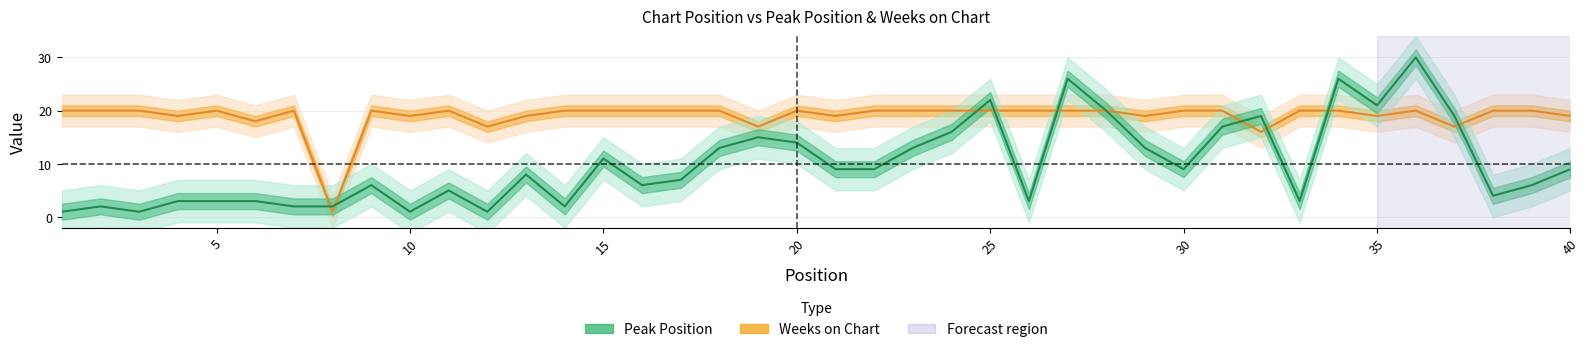

The value of Peak Position at 22 is 21. True or false?

False